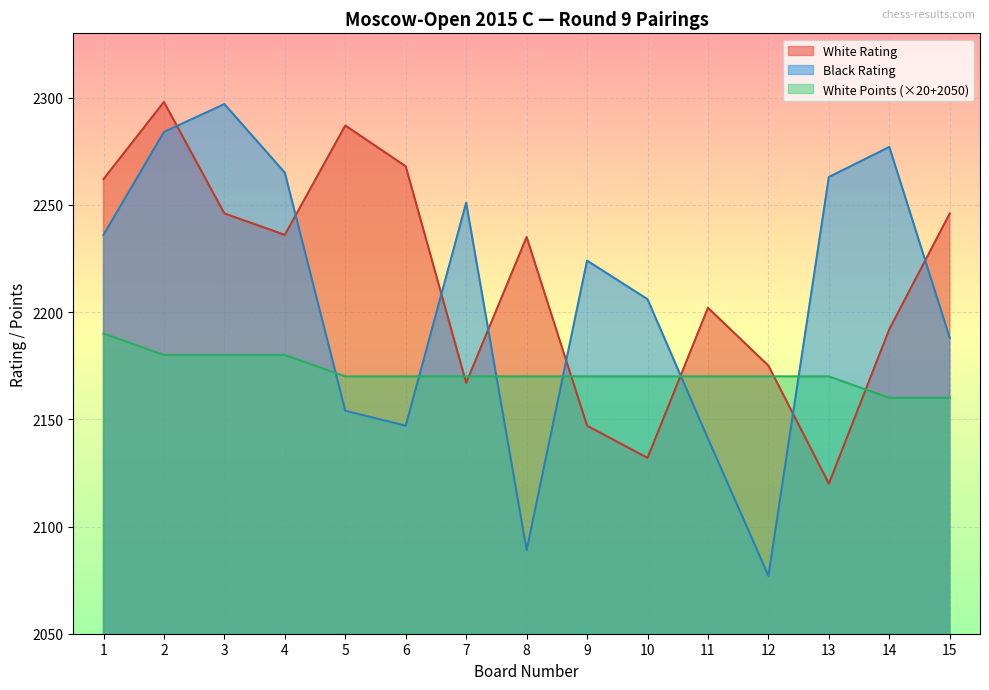

Which series ends up on top after the final intersection of White Points and Black Rating?

Black Rating